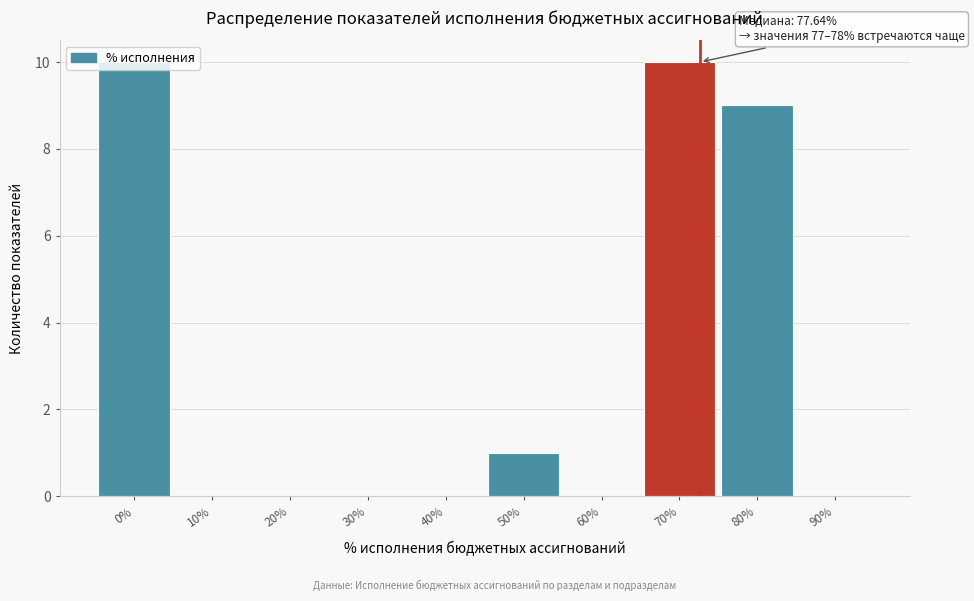

The value at 30% is 0. True or false?

True